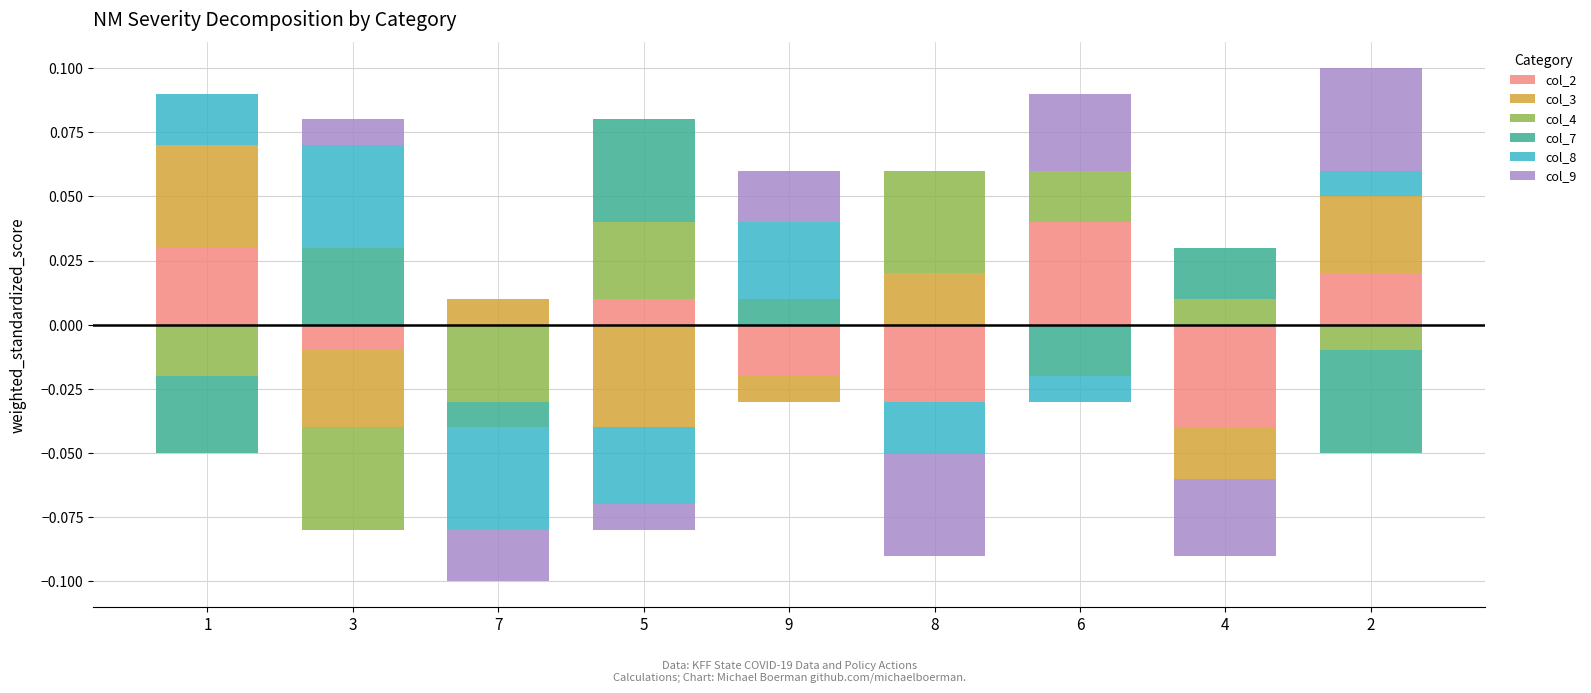

How many bars are there in each group?

6